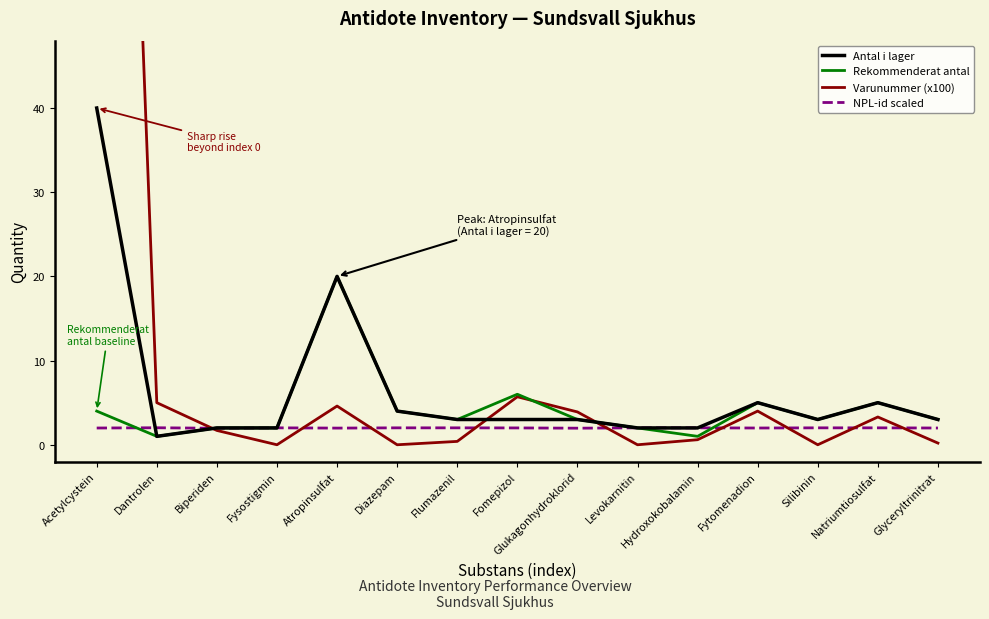

Which series has the widest spread of values?

Varunummer (x100)